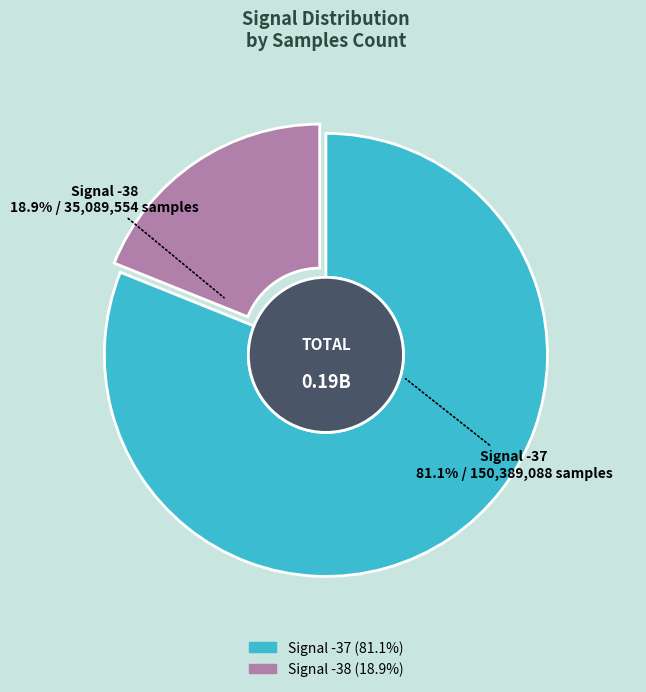

Count the number of slices in the pie.

2